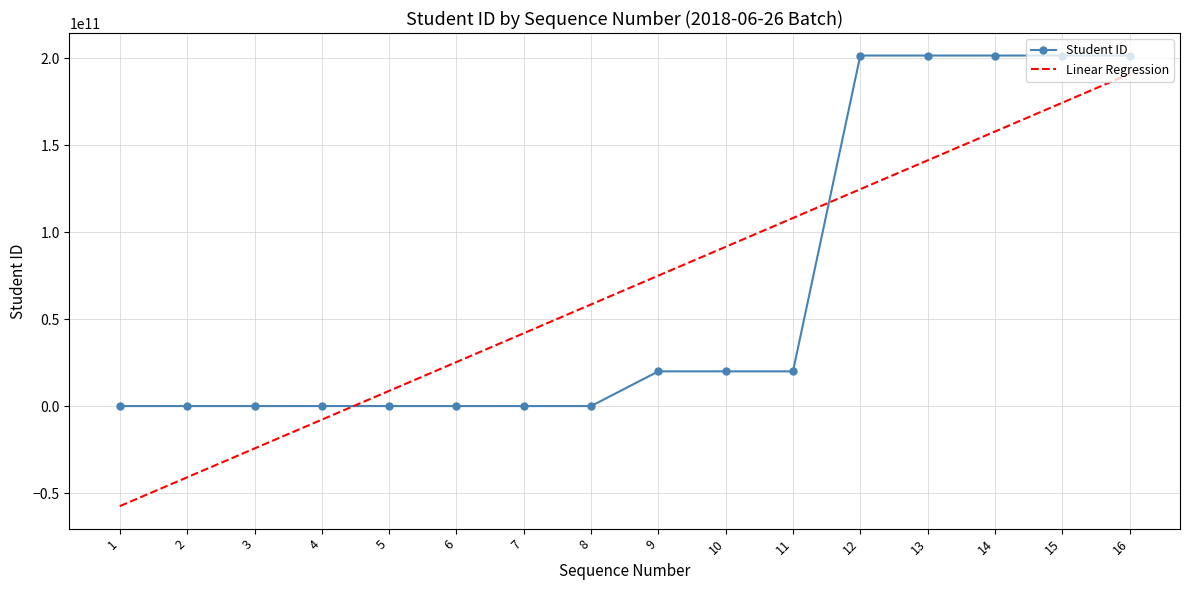

At which category is the sum across all series the highest?

16